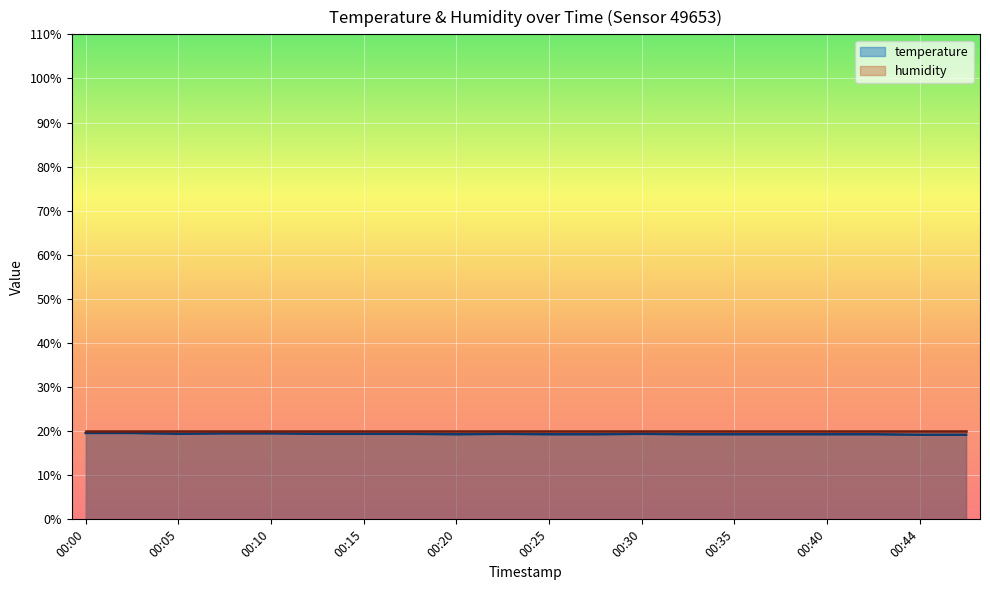

How many interior local peaks (higher than both neighbors) does the data have?

2